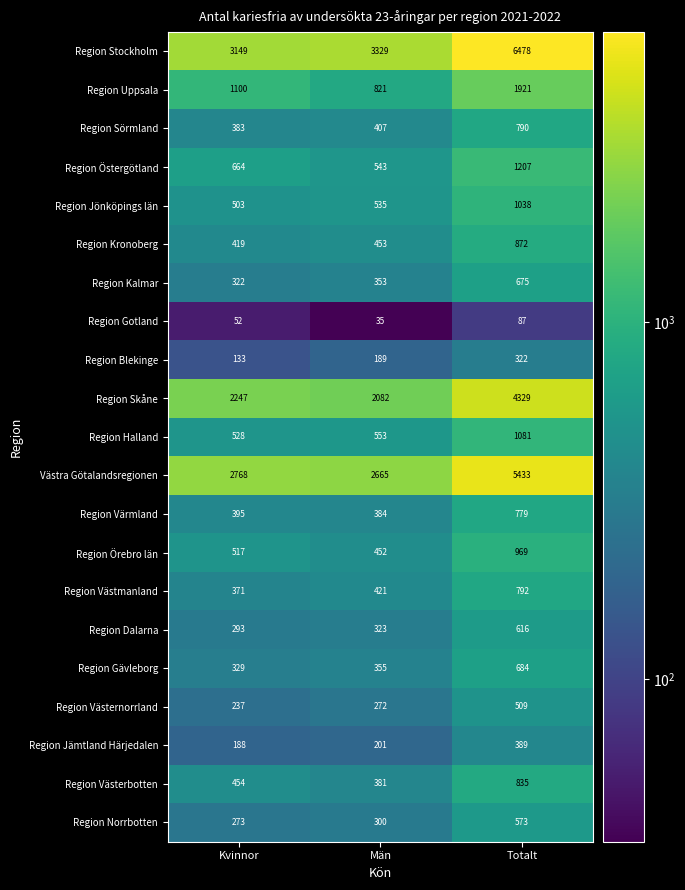

At which category is the sum across all series the highest?

Totalt